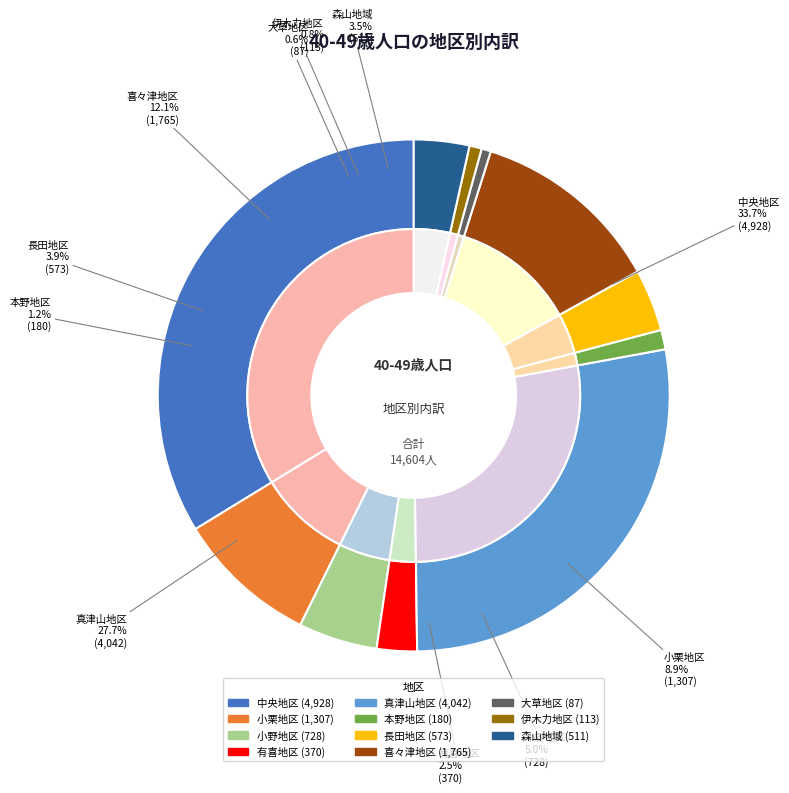

Combined, do 小野地区 and 森山地域 account for over 50%?

No